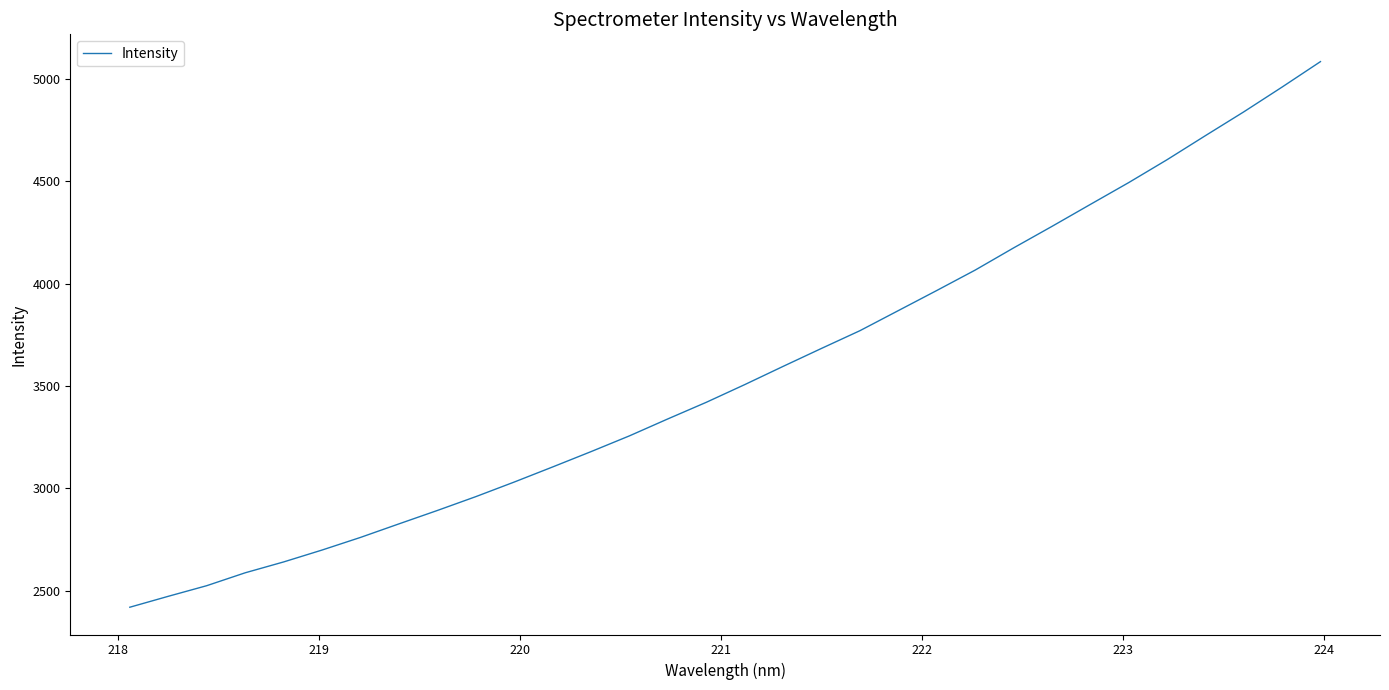

What is the minimum value shown in the chart?

2419.5